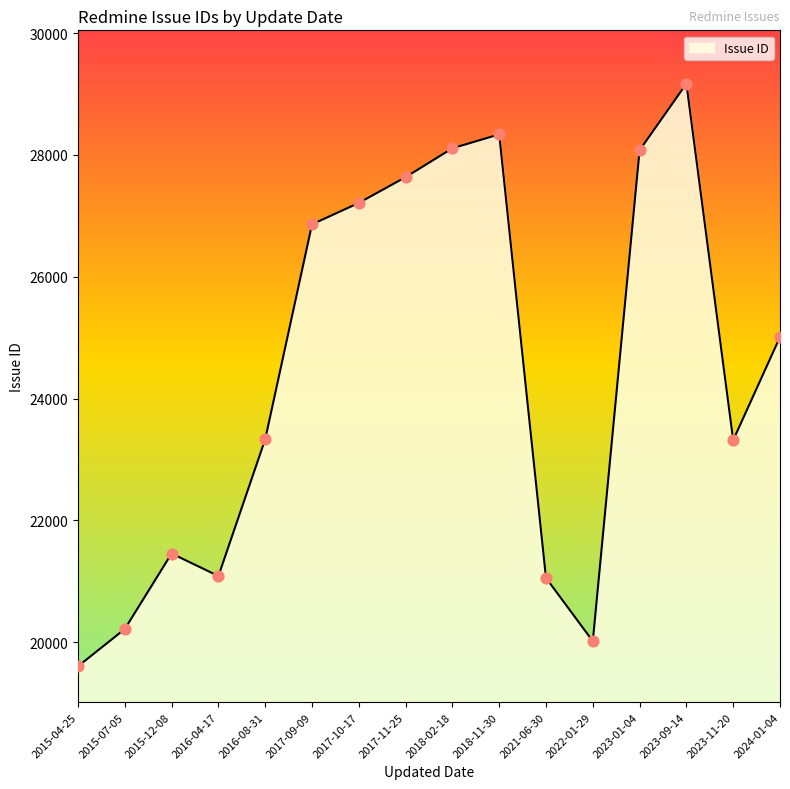

Between 2015-04-25 and 2023-09-14, which is larger?

2023-09-14